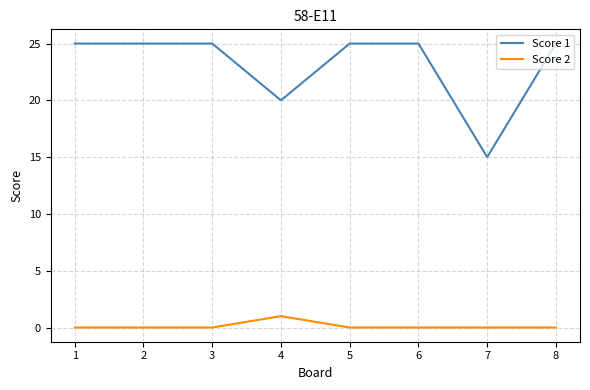

Is it true that Score 2 equals -1 at 6?

False